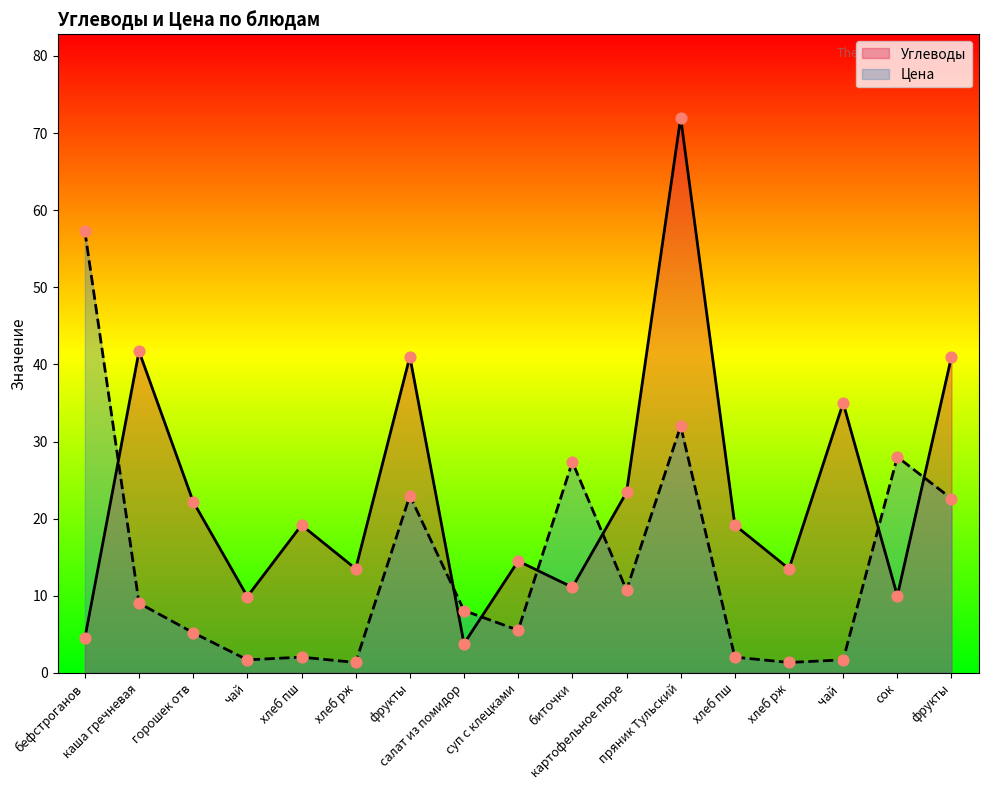

At which category is the sum across all series the highest?

пряник Тульский